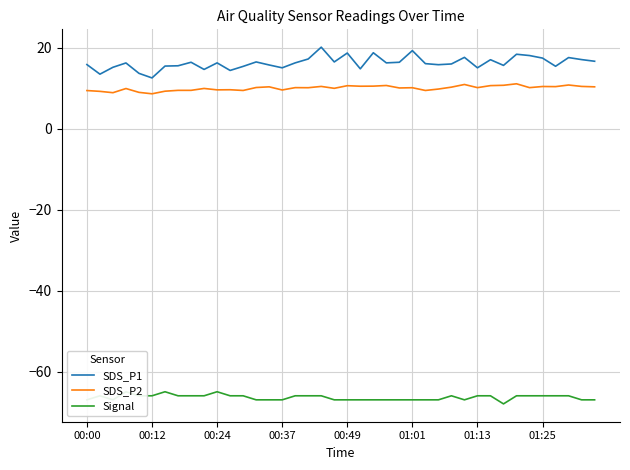

What is the lowest value of the SDS_P1 series?

12.6